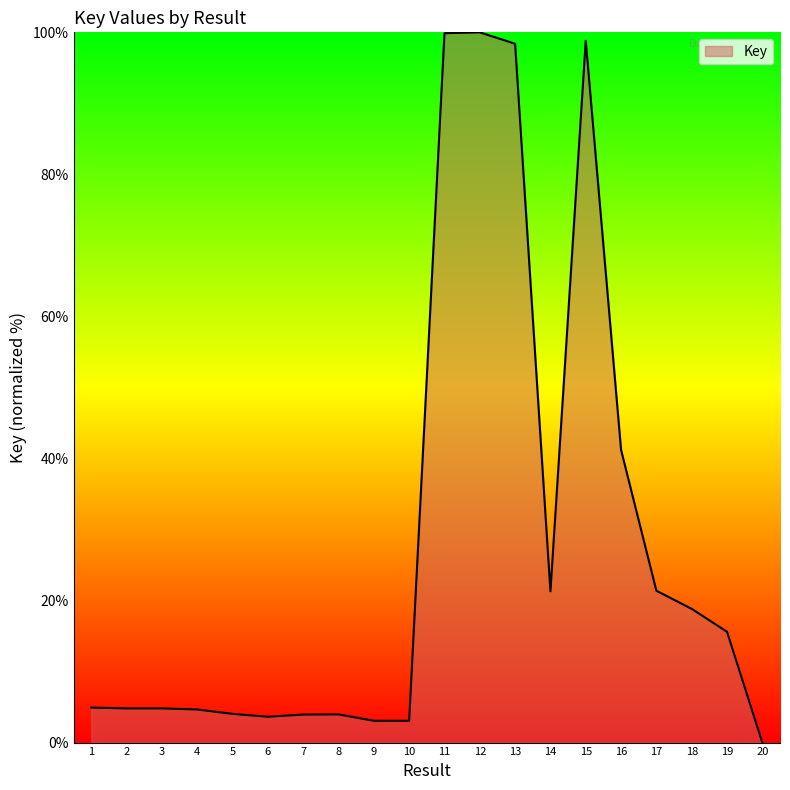

What is the maximum value shown in the chart?

100.0